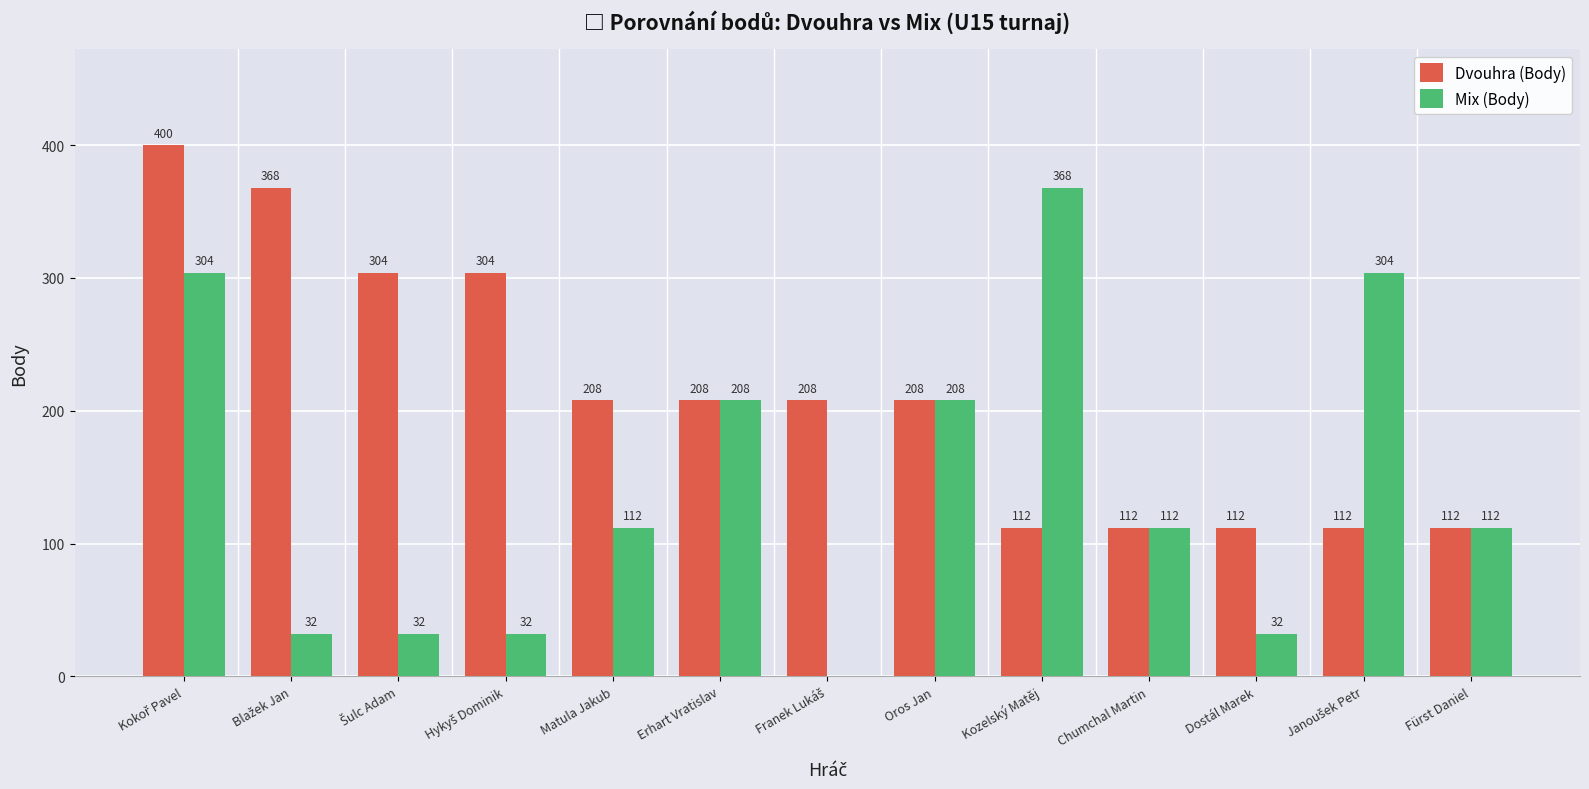

Which series has the largest total across all categories?

Dvouhra (Body)